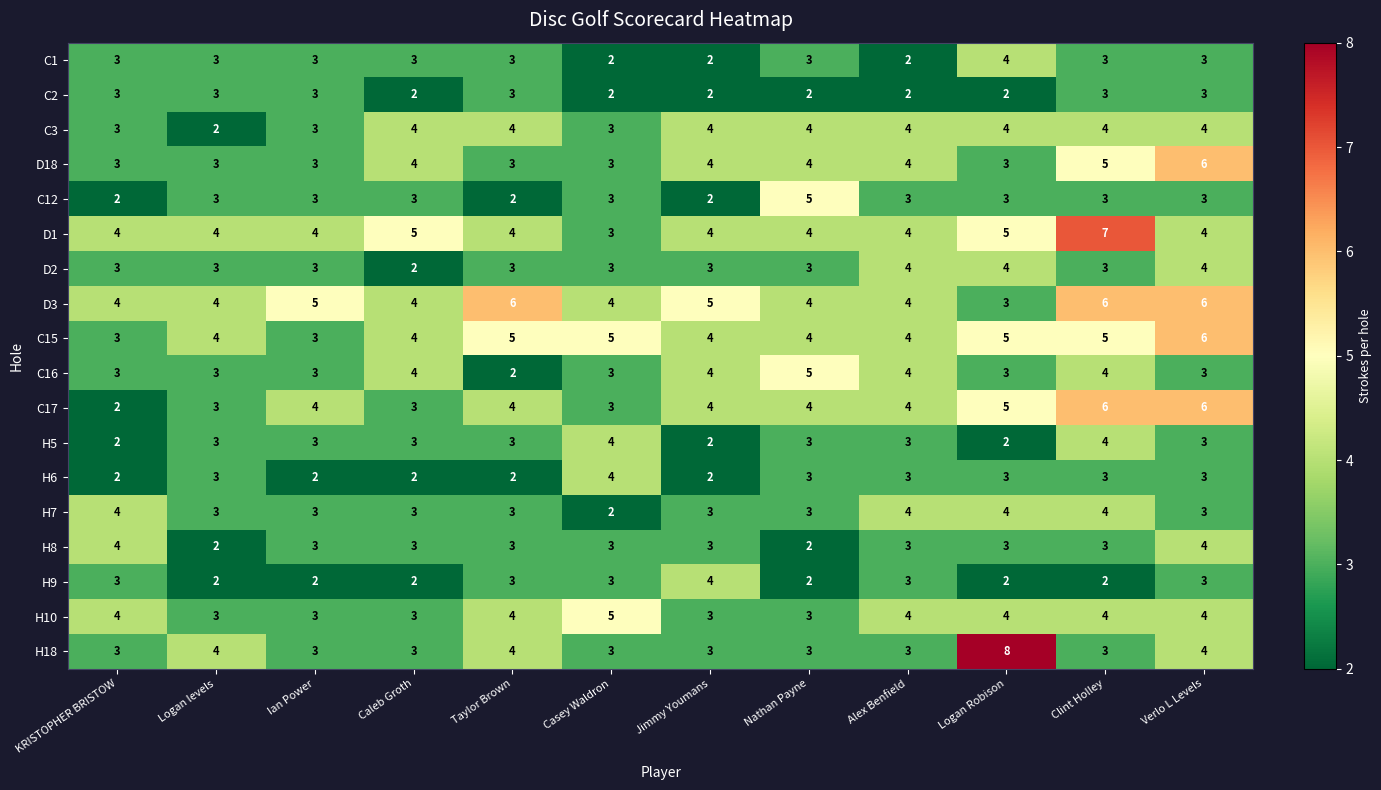

What is the sum of the H6 values at KRISTOPHER BRISTOW and Taylor Brown?

4